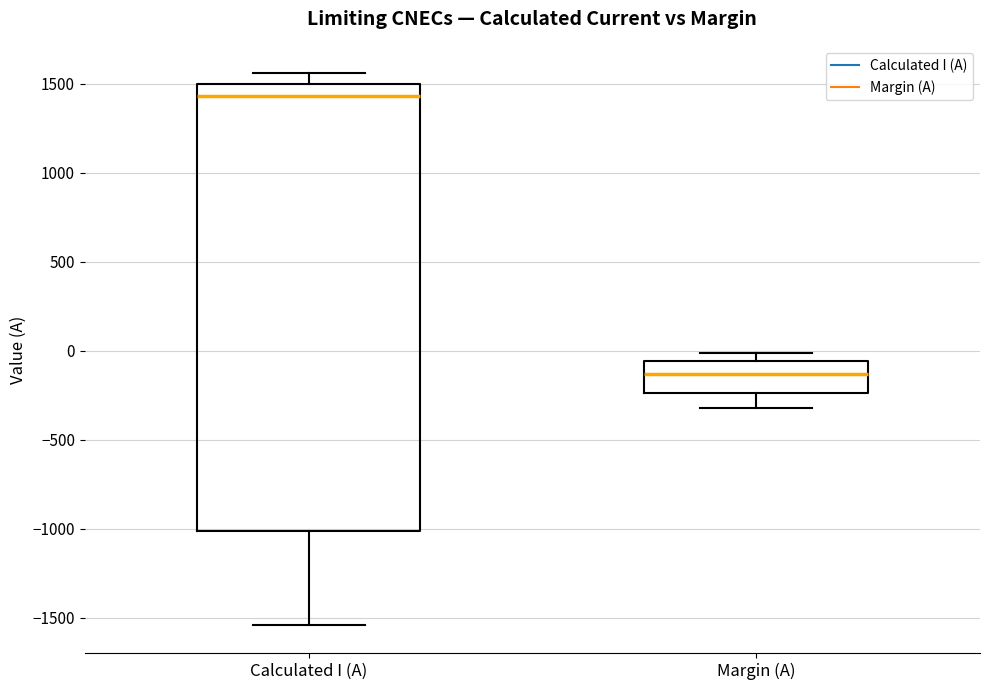

Which box has the highest median line?

Calculated I (A)